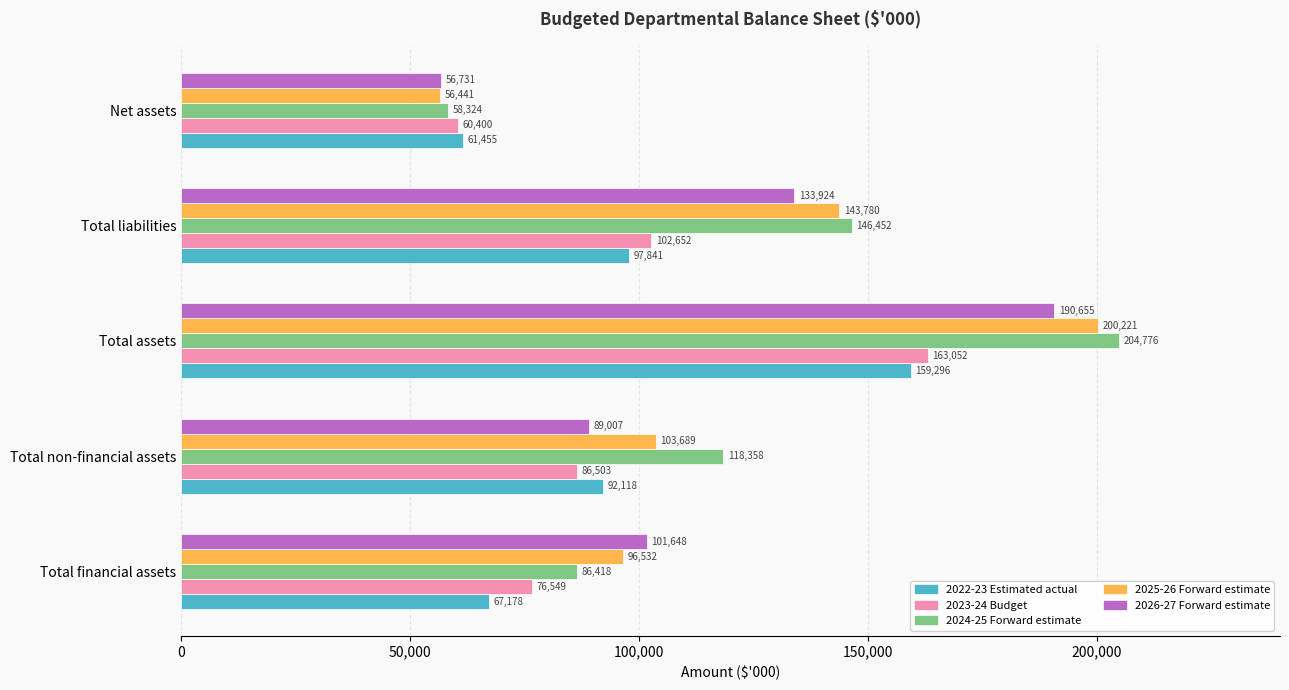

Which series has the widest spread of values?

2024-25 Forward estimate